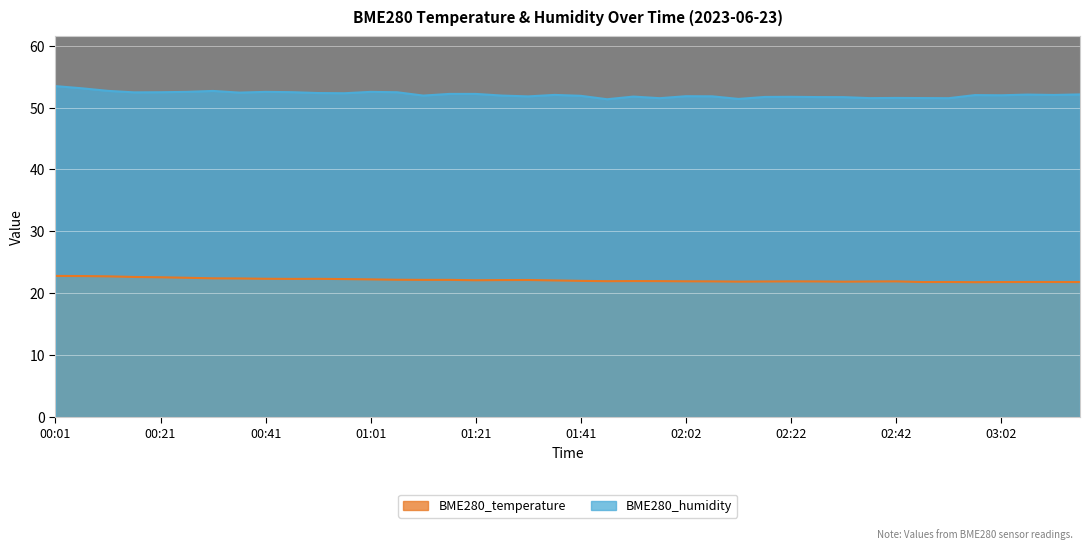

Is it true that BME280_humidity equals 74.3 at 03:17?

False